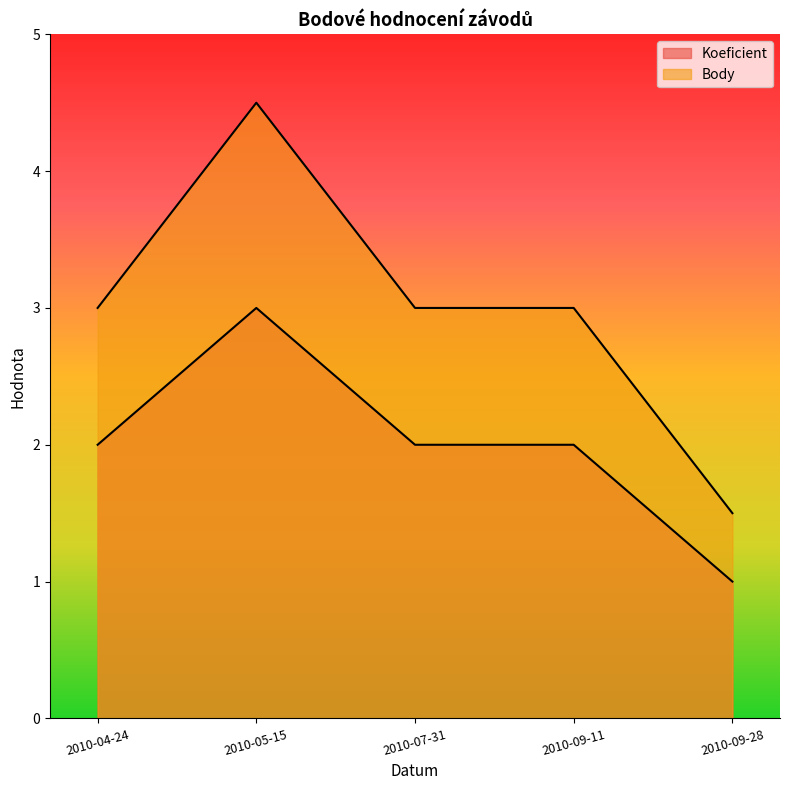

How many categories are shown in the chart?

5